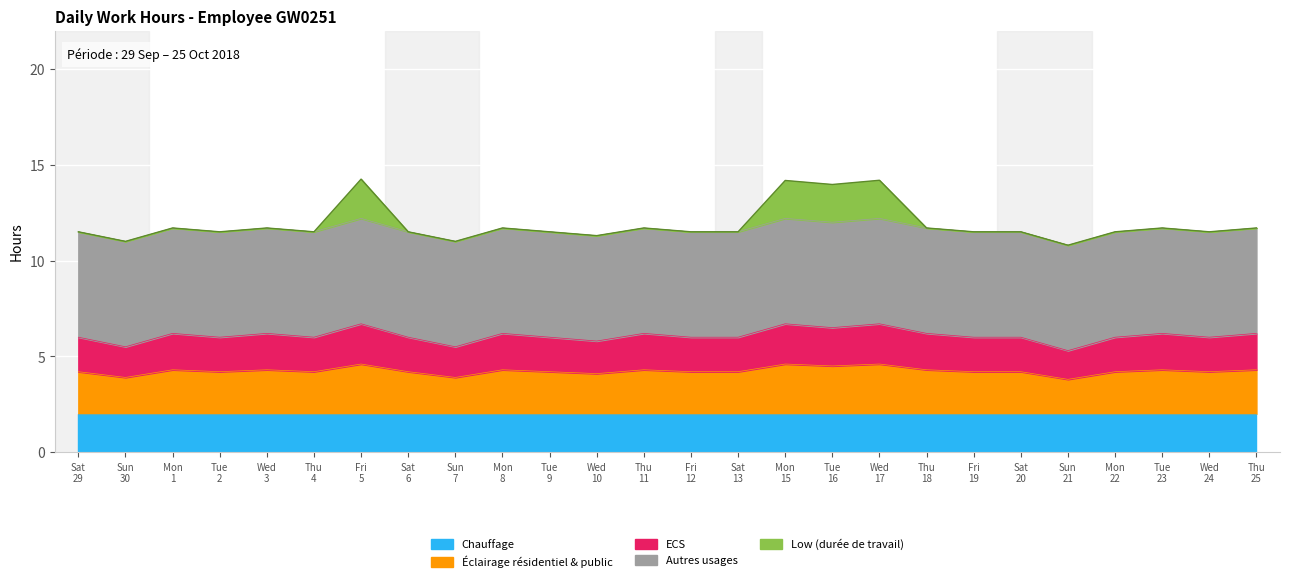

Between which two adjacent categories do Eclairage and Chauffage first intersect?

29 and 30